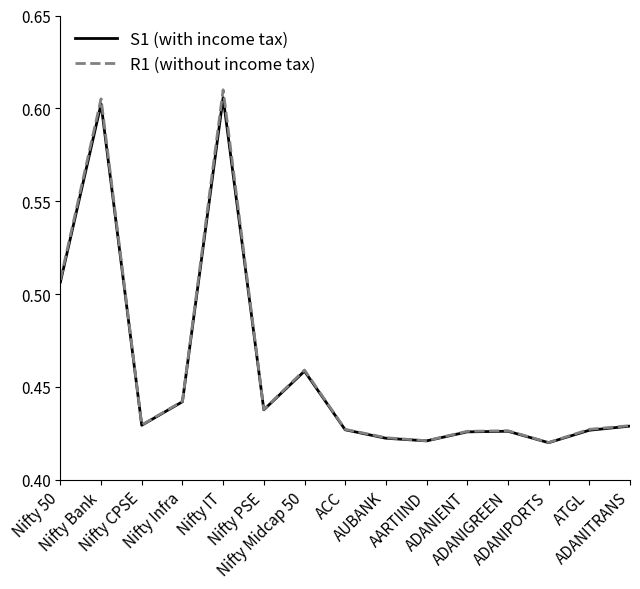

Rank the series at Nifty Bank from highest to lowest value.

R1 (without income tax), S1 (with income tax)